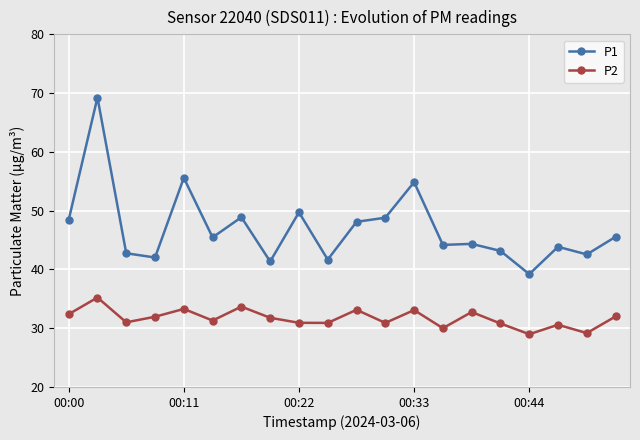

What is the difference between the maximum and minimum values in the P2 series?

6.2